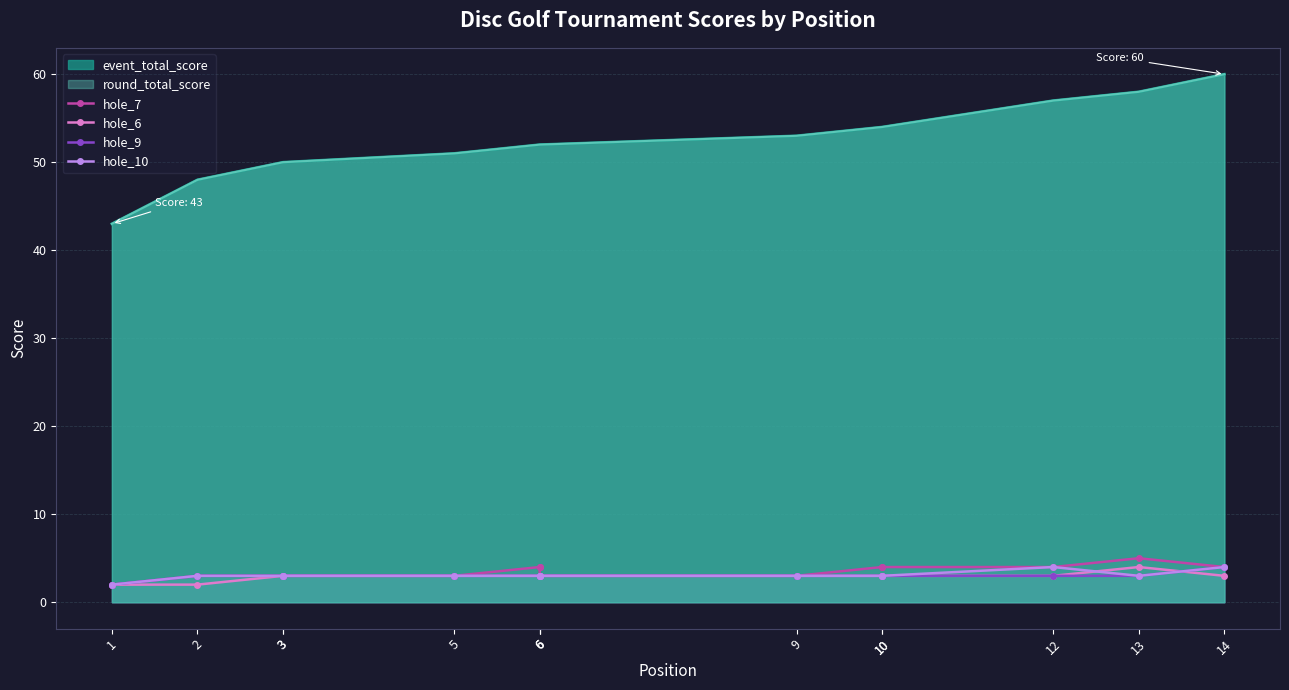

Reading left to right, list all the values displayed in this chart.

hole_7: 1=2	2=3	3=3	3=3	5=3	6=4	6=4	6=3	9=3	10=4	10=4	12=4	13=5	14=4
hole_6: 1=2	2=2	3=3	3=3	5=3	6=3	6=3	6=3	9=3	10=3	10=3	12=3	13=4	14=3
hole_9: 1=2	2=3	3=3	3=3	5=3	6=3	6=3	6=3	9=3	10=3	10=3	12=3	13=3	14=4
hole_10: 1=2	2=3	3=3	3=3	5=3	6=3	6=3	6=3	9=3	10=3	10=3	12=4	13=3	14=4